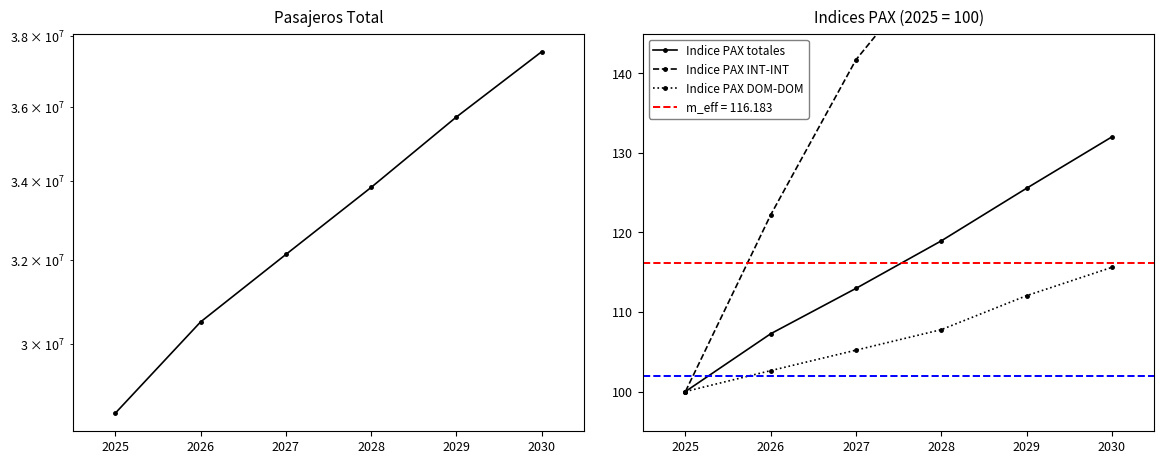

Which category has the lowest value in the Indice PAX totales series?

2025